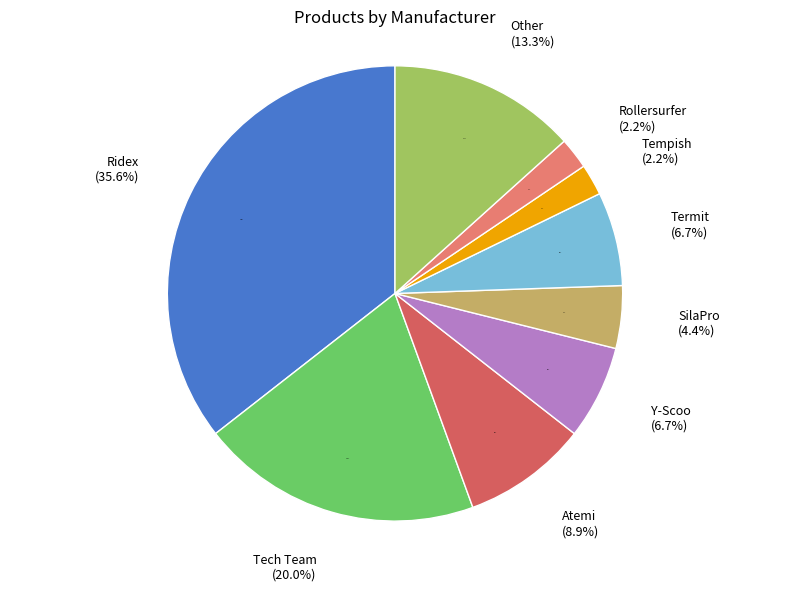

The Atemi slice represents 1% of the pie. True or false?

False